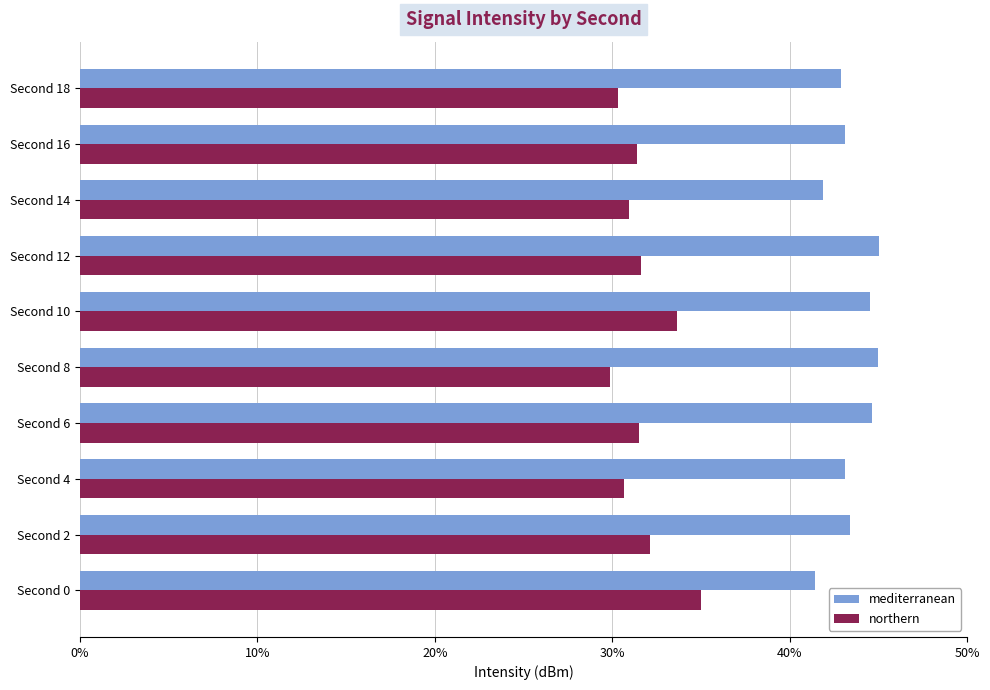

Which series has the largest total across all categories?

mediterranean